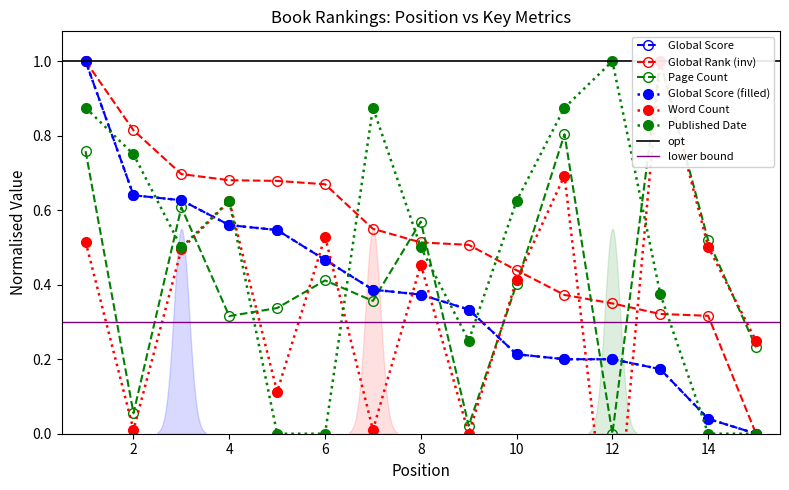

Is this an area chart (filled region under the line)?

No